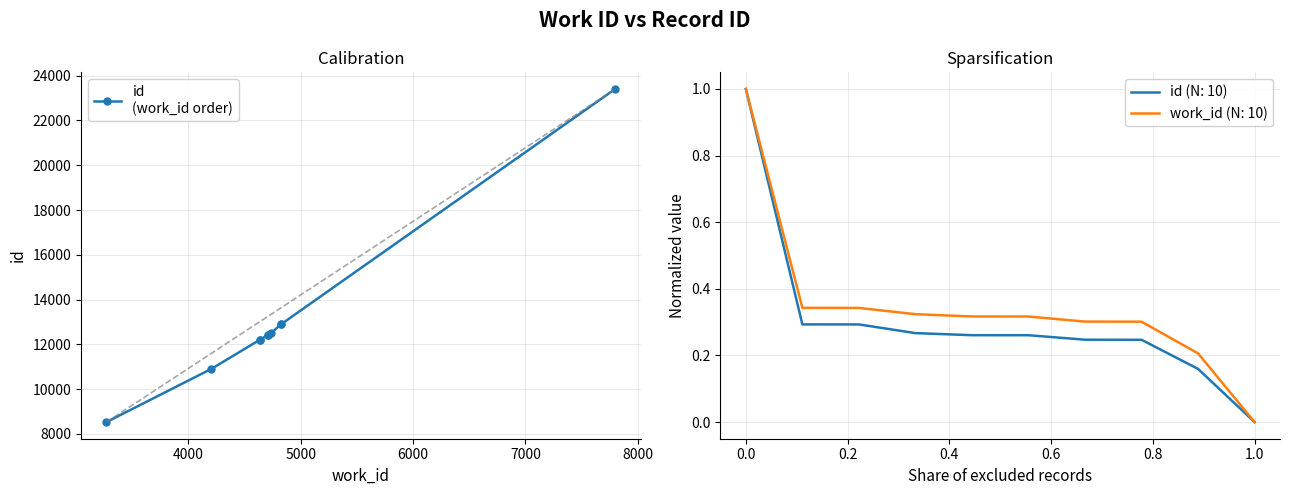

True or false: the data has more than 1 interior local peaks.

False